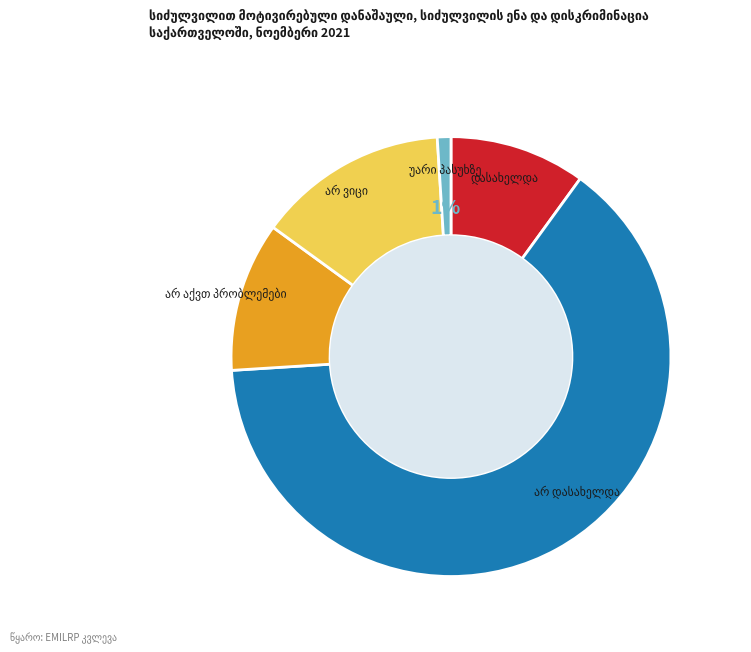

Is there a majority slice in this chart?

Yes